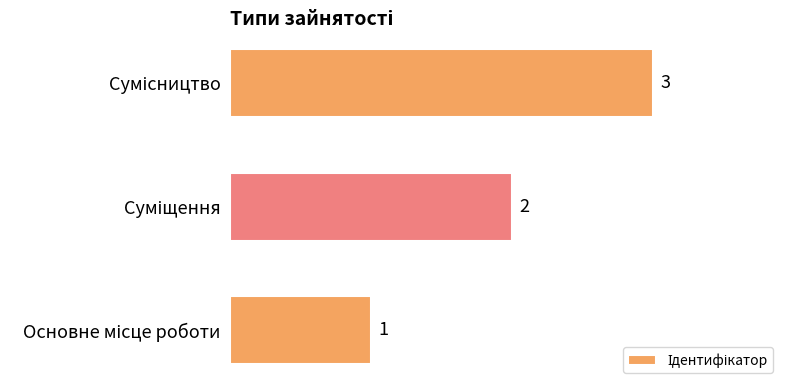

Count the values in the range 1 to 3.

3